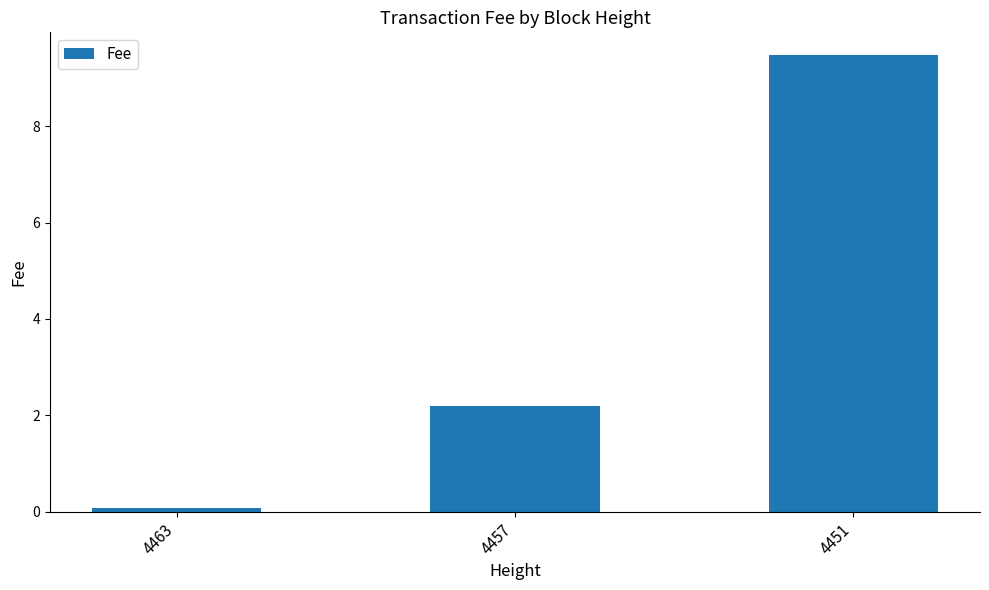

Reading right to left, extract all data points from this chart.

9.5	2.2	0.1